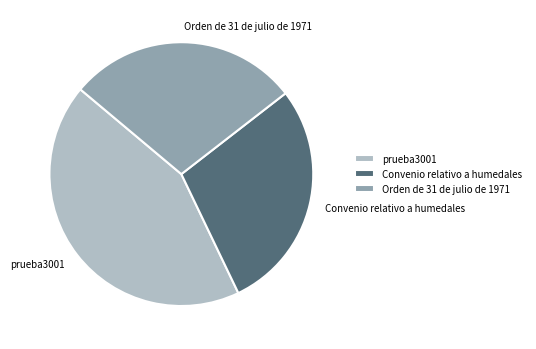

What is the ratio of the value at Convenio relativo a humedales to the value at Orden de 31 de julio de 1971?

1.0